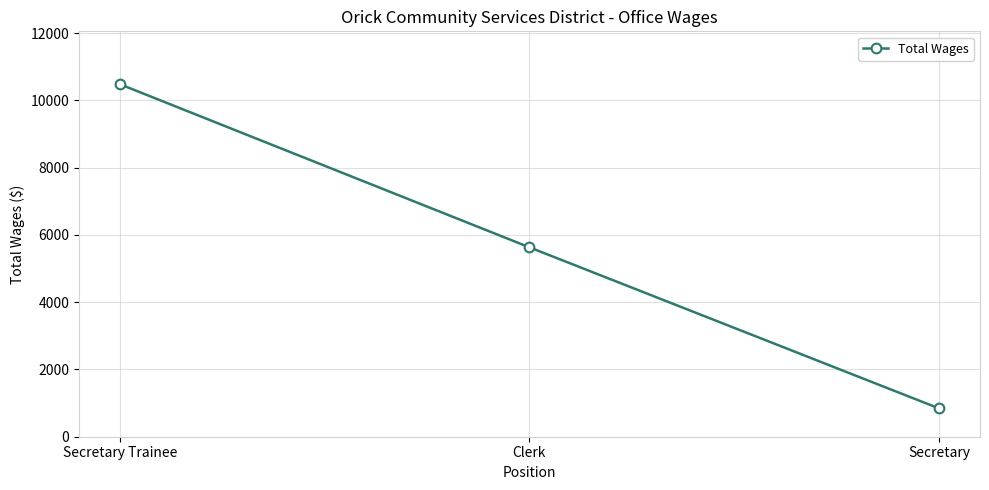

At which label is the value closest to 5662?

Clerk